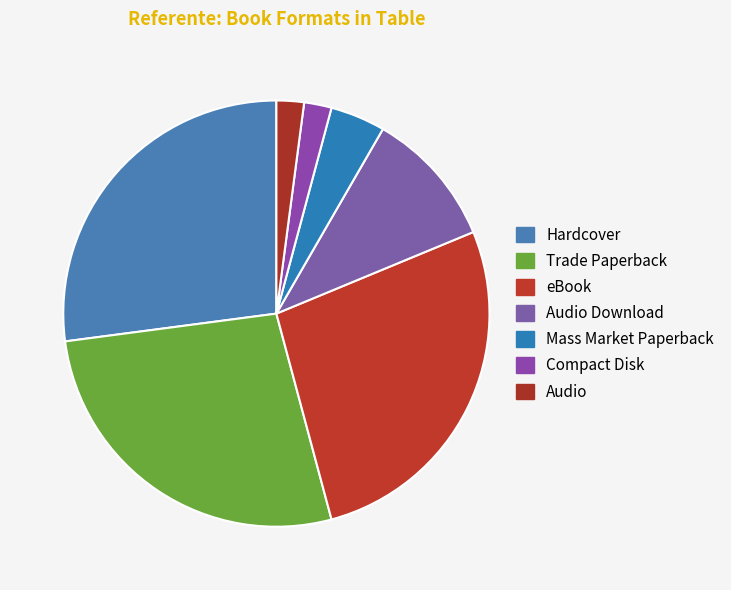

Which has a higher value, Mass Market Paperback or Hardcover?

Hardcover